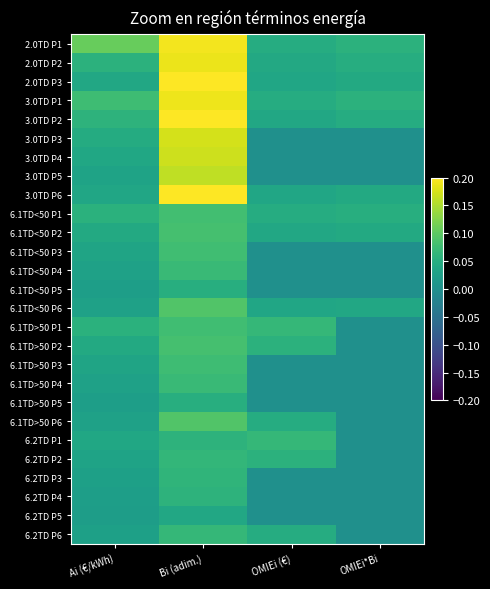

Reading left to right, extract all data points from this chart.

2.0TD P1: Ai (€/kWh)=0.1	Bi (adim.)=0.2	OMIEi (€)=0.0	OMIEi*Bi=0.1
2.0TD P2: Ai (€/kWh)=0.1	Bi (adim.)=0.2	OMIEi (€)=0.0	OMIEi*Bi=0.0
2.0TD P3: Ai (€/kWh)=0.0	Bi (adim.)=0.2	OMIEi (€)=0.0	OMIEi*Bi=0.0
3.0TD P1: Ai (€/kWh)=0.1	Bi (adim.)=0.2	OMIEi (€)=0.0	OMIEi*Bi=0.1
3.0TD P2: Ai (€/kWh)=0.1	Bi (adim.)=0.2	OMIEi (€)=0.0	OMIEi*Bi=0.0
3.0TD P3: Ai (€/kWh)=0.0	Bi (adim.)=0.2	OMIEi (€)=0.0	OMIEi*Bi=0.0
3.0TD P4: Ai (€/kWh)=0.0	Bi (adim.)=0.2	OMIEi (€)=0.0	OMIEi*Bi=0.0
3.0TD P5: Ai (€/kWh)=0.0	Bi (adim.)=0.2	OMIEi (€)=0.0	OMIEi*Bi=0.0
3.0TD P6: Ai (€/kWh)=0.0	Bi (adim.)=0.2	OMIEi (€)=0.0	OMIEi*Bi=0.0
6.1TD<50 P1: Ai (€/kWh)=0.1	Bi (adim.)=0.1	OMIEi (€)=0.0	OMIEi*Bi=0.1
6.1TD<50 P2: Ai (€/kWh)=0.0	Bi (adim.)=0.1	OMIEi (€)=0.0	OMIEi*Bi=0.0
6.1TD<50 P3: Ai (€/kWh)=0.0	Bi (adim.)=0.1	OMIEi (€)=0.0	OMIEi*Bi=0.0
6.1TD<50 P4: Ai (€/kWh)=0.0	Bi (adim.)=0.1	OMIEi (€)=0.0	OMIEi*Bi=0.0
6.1TD<50 P5: Ai (€/kWh)=0.0	Bi (adim.)=0.1	OMIEi (€)=0.0	OMIEi*Bi=0.0
6.1TD<50 P6: Ai (€/kWh)=0.0	Bi (adim.)=0.1	OMIEi (€)=0.0	OMIEi*Bi=0.0
6.1TD>50 P1: Ai (€/kWh)=0.1	Bi (adim.)=0.1	OMIEi (€)=0.1	OMIEi*Bi=0.0
6.1TD>50 P2: Ai (€/kWh)=0.0	Bi (adim.)=0.1	OMIEi (€)=0.1	OMIEi*Bi=0.0
6.1TD>50 P3: Ai (€/kWh)=0.0	Bi (adim.)=0.1	OMIEi (€)=0.0	OMIEi*Bi=0.0
6.1TD>50 P4: Ai (€/kWh)=0.0	Bi (adim.)=0.1	OMIEi (€)=0.0	OMIEi*Bi=0.0
6.1TD>50 P5: Ai (€/kWh)=0.0	Bi (adim.)=0.1	OMIEi (€)=0.0	OMIEi*Bi=0.0
6.1TD>50 P6: Ai (€/kWh)=0.0	Bi (adim.)=0.1	OMIEi (€)=0.0	OMIEi*Bi=0.0
6.2TD P1: Ai (€/kWh)=0.0	Bi (adim.)=0.1	OMIEi (€)=0.1	OMIEi*Bi=0.0
6.2TD P2: Ai (€/kWh)=0.0	Bi (adim.)=0.1	OMIEi (€)=0.1	OMIEi*Bi=0.0
6.2TD P3: Ai (€/kWh)=0.0	Bi (adim.)=0.1	OMIEi (€)=0.0	OMIEi*Bi=0.0
6.2TD P4: Ai (€/kWh)=0.0	Bi (adim.)=0.1	OMIEi (€)=0.0	OMIEi*Bi=0.0
6.2TD P5: Ai (€/kWh)=0.0	Bi (adim.)=0.0	OMIEi (€)=0.0	OMIEi*Bi=0.0
6.2TD P6: Ai (€/kWh)=0.0	Bi (adim.)=0.1	OMIEi (€)=0.0	OMIEi*Bi=0.0